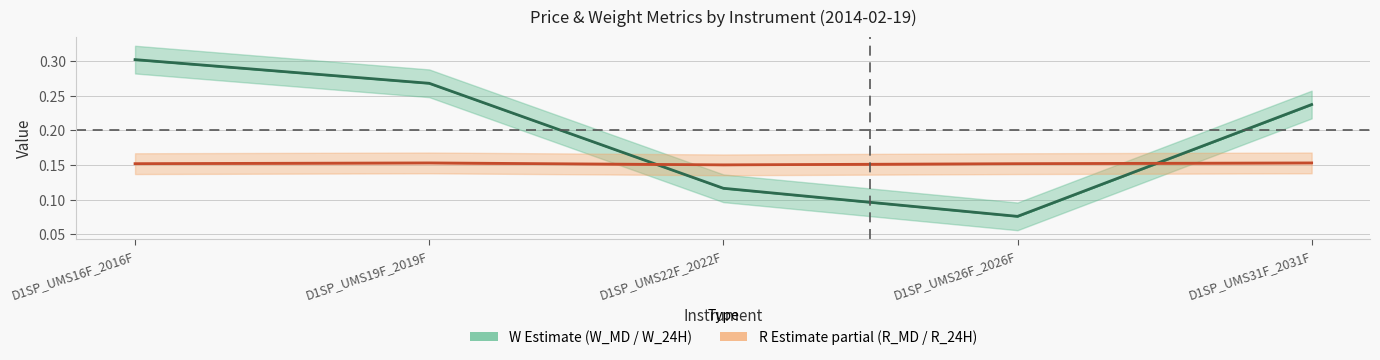

List the labels in order of W mid value, smallest first.

D1SP_UMS26F_2026F, D1SP_UMS22F_2022F, D1SP_UMS31F_2031F, D1SP_UMS19F_2019F, D1SP_UMS16F_2016F